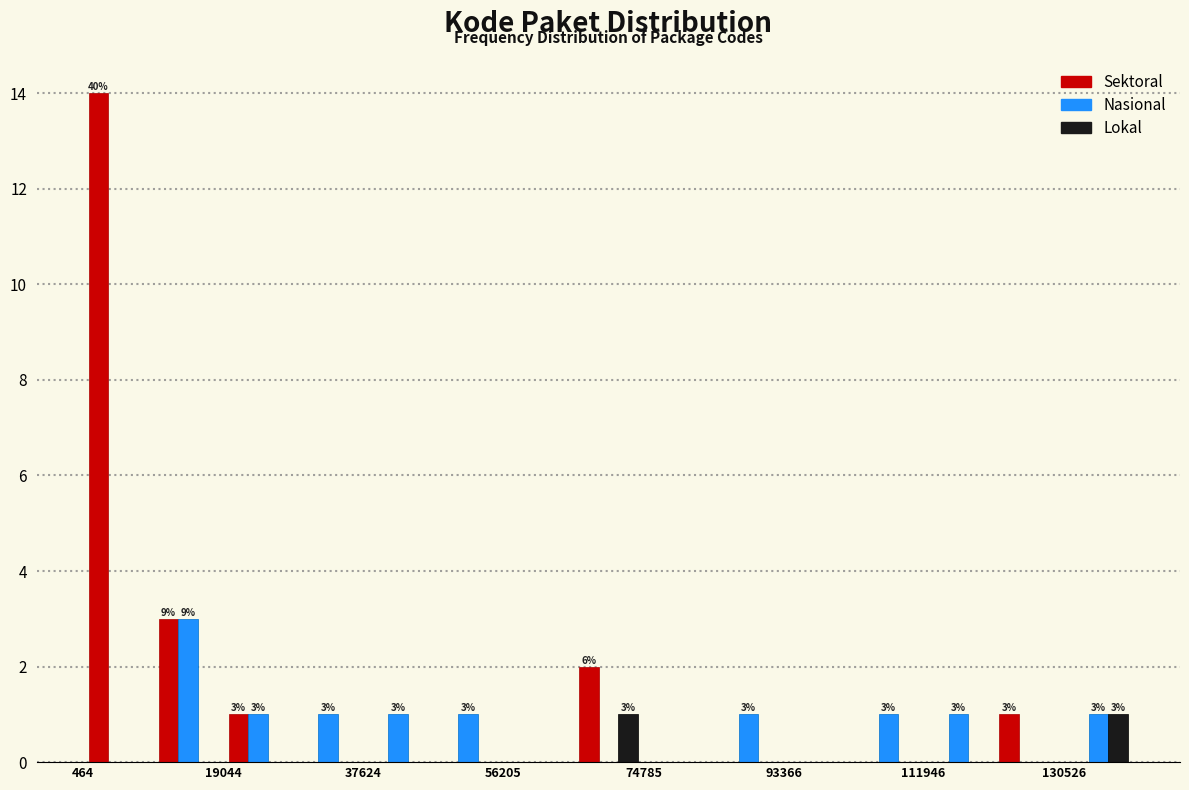

In the Nasional series, which range on the x-axis has the tallest bar?

10000 to 20000